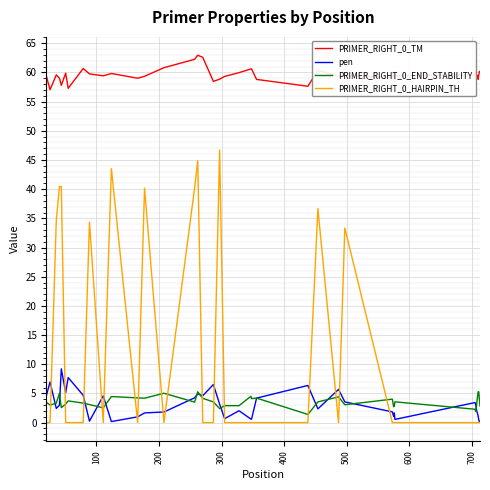

What is the sum of all PRIMER_RIGHT_0_TM values?

2384.6